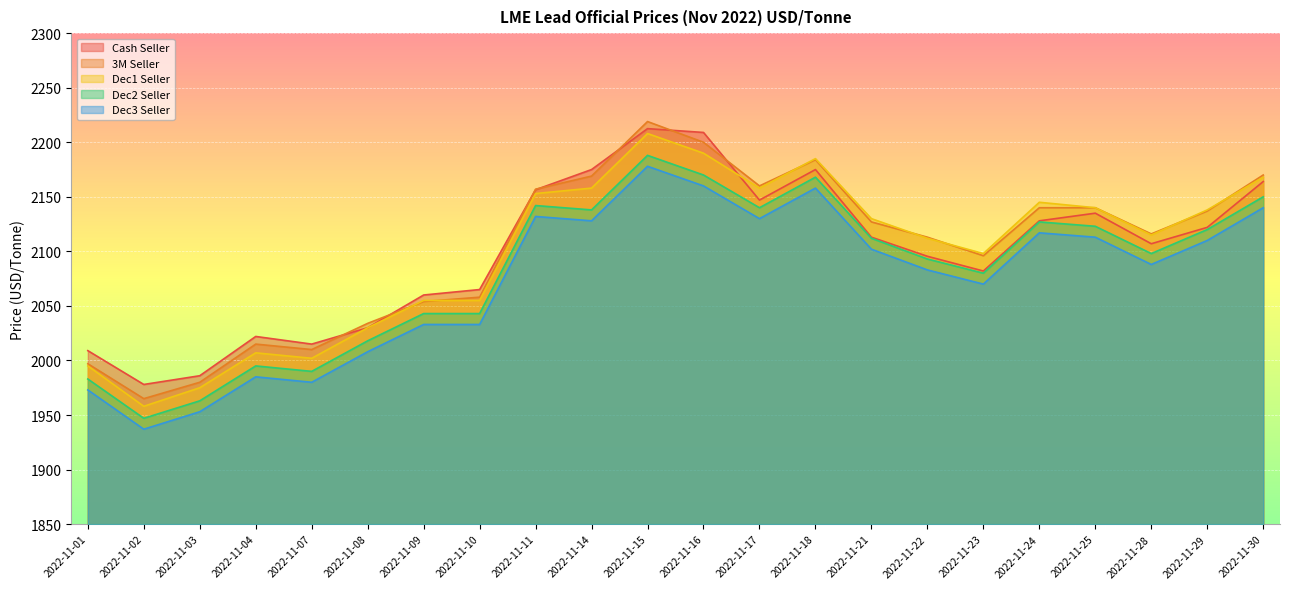

Reading left to right, transcribe all the data shown in this chart.

Cash Seller: 2009.0	1978.0	1986.0	2022.0	2015.0	2030.0	2060.0	2065.0	2156.5	2175.0	2212.5	2209.0	2147.0	2175.0	2113.0	2095.5	2082.0	2128.0	2135.0	2107.0	2122.0	2164.0
3M Seller: 1997.0	1965.0	1980.0	2015.0	2010.0	2034.0	2054.0	2058.0	2157.0	2169.0	2219.0	2200.0	2160.0	2184.0	2127.0	2113.0	2096.0	2140.0	2140.0	2116.0	2137.0	2170.0
Dec1 Seller: 1995.0	1958.0	1975.0	2007.0	2002.0	2030.0	2055.0	2055.0	2153.0	2158.0	2208.0	2190.0	2158.0	2185.0	2130.0	2112.0	2098.0	2145.0	2140.0	2115.0	2138.0	2168.0
Dec2 Seller: 1983.0	1947.0	1963.0	1995.0	1990.0	2018.0	2043.0	2043.0	2142.0	2138.0	2188.0	2170.0	2140.0	2168.0	2112.0	2093.0	2080.0	2127.0	2123.0	2098.0	2120.0	2150.0
Dec3 Seller: 1973.0	1937.0	1953.0	1985.0	1980.0	2008.0	2033.0	2033.0	2132.0	2128.0	2178.0	2160.0	2130.0	2158.0	2102.0	2083.0	2070.0	2117.0	2113.0	2088.0	2110.0	2140.0